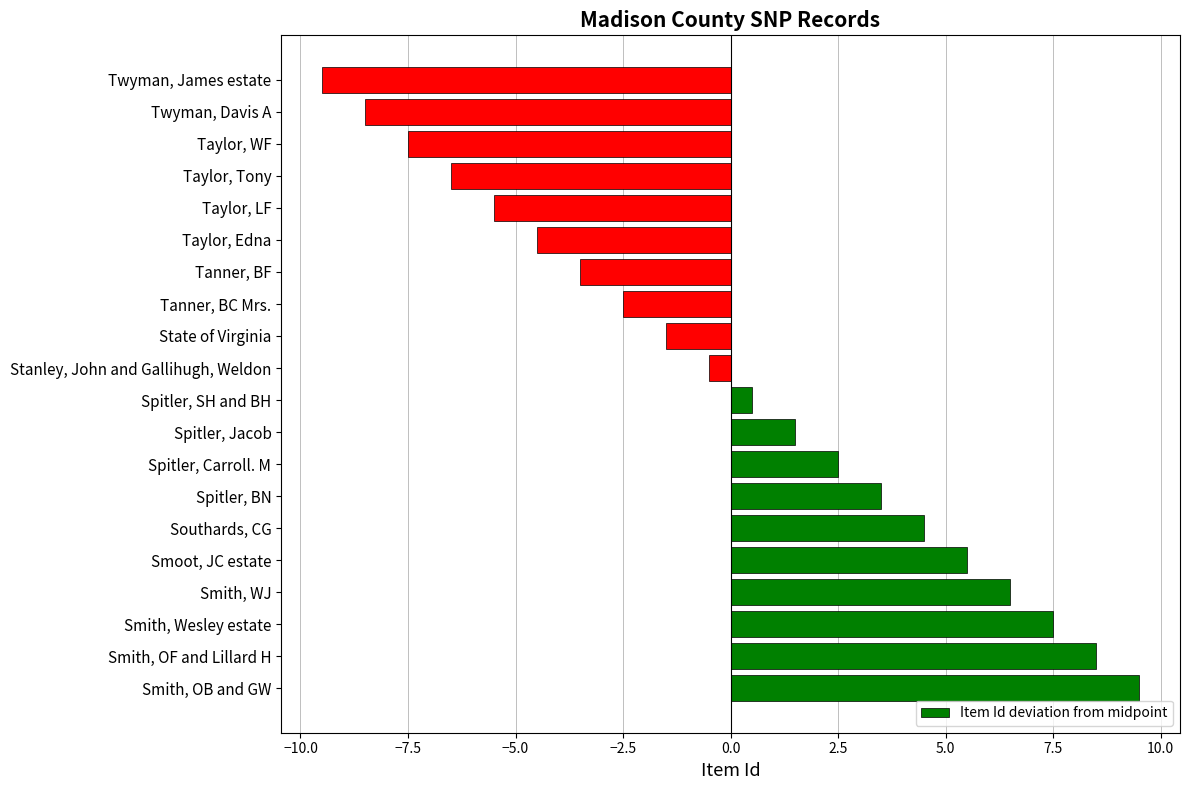

Reading bottom to top, list all the values displayed in this chart.

9.5	8.5	7.5	6.5	5.5	4.5	3.5	2.5	1.5	0.5	-0.5	-1.5	-2.5	-3.5	-4.5	-5.5	-6.5	-7.5	-8.5	-9.5